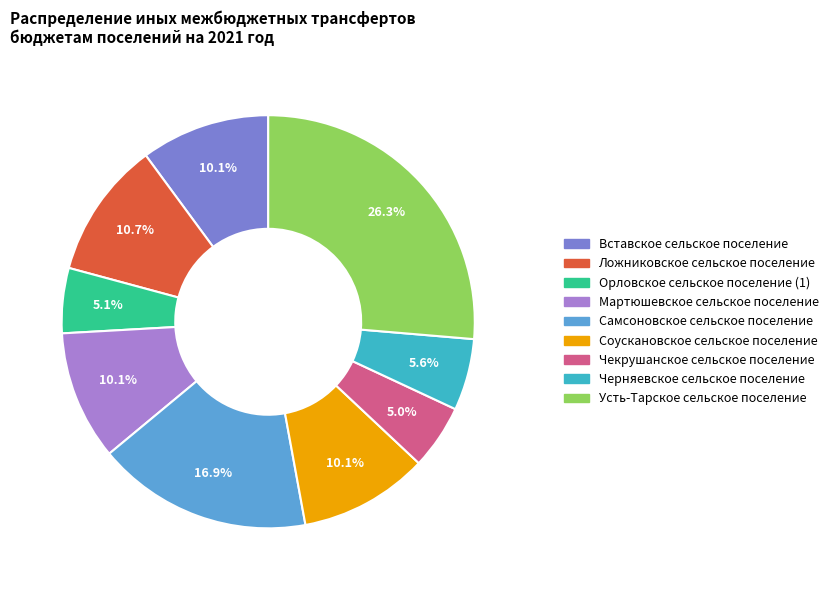

True or false: Самсоновское сельское поселение accounts for 7% of the total.

False